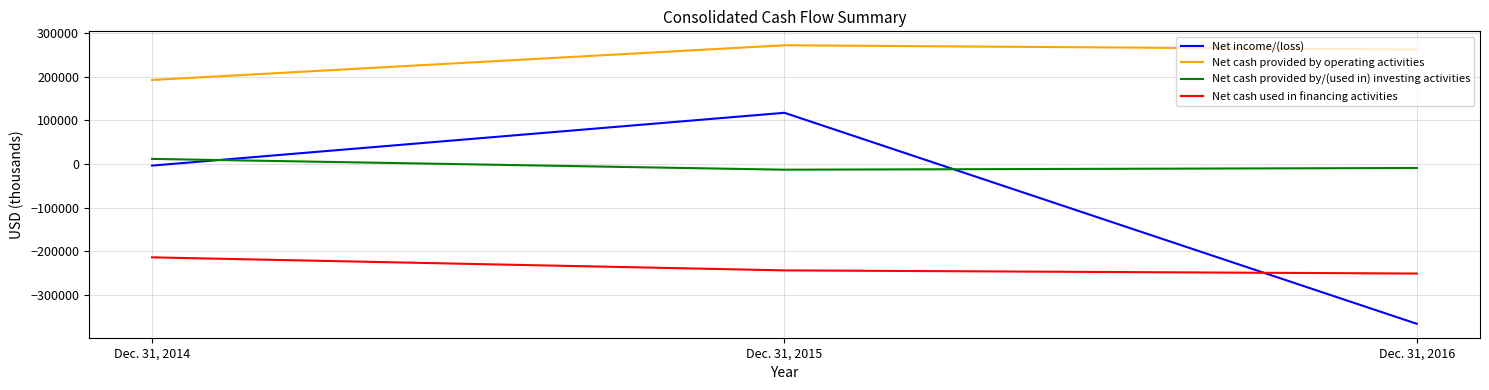

What are all the series names shown in the legend?

Net income/(loss), Net cash provided by operating activities, Net cash provided by/(used in) investing activities, Net cash used in financing activities